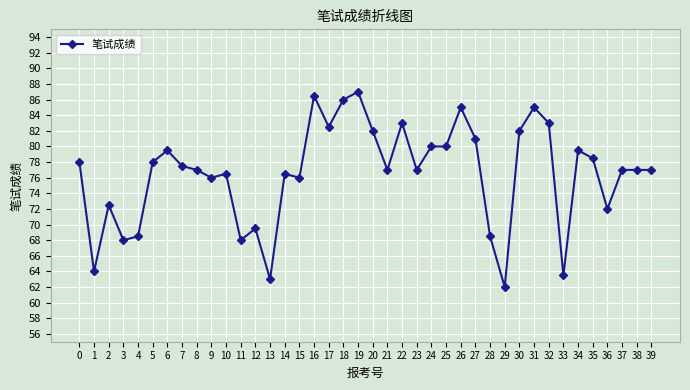

At which category does the data reach its first local valley?

1